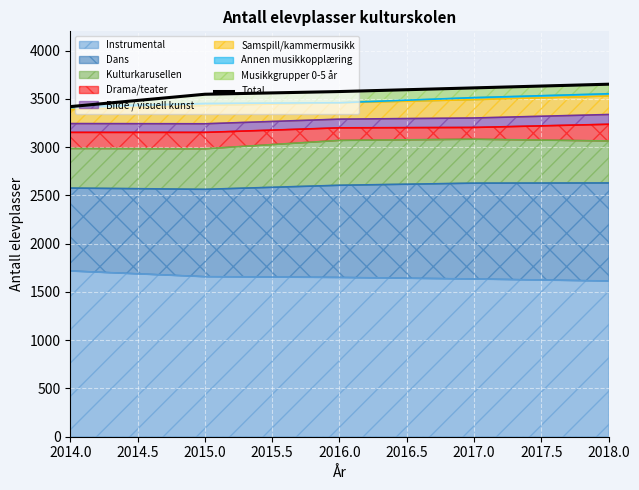

Reading left to right, transcribe all the data shown in this chart.

3420	3548	3576	3614	3652